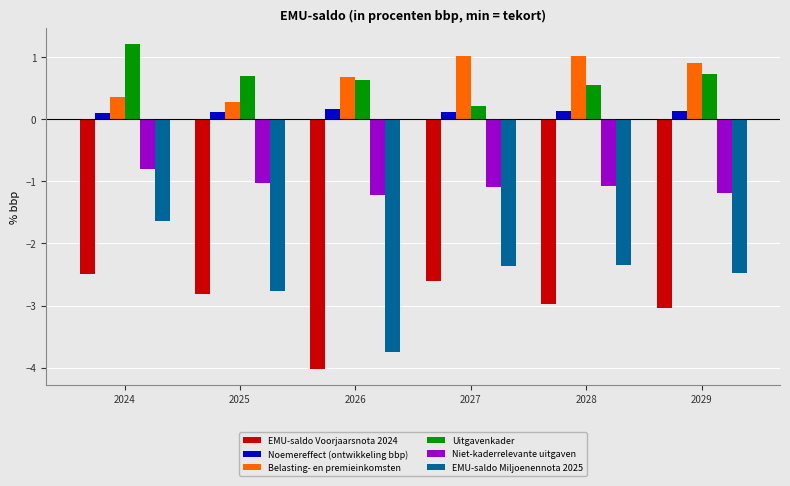

Where is Uitgavenkader nearest to the value 0?

2027